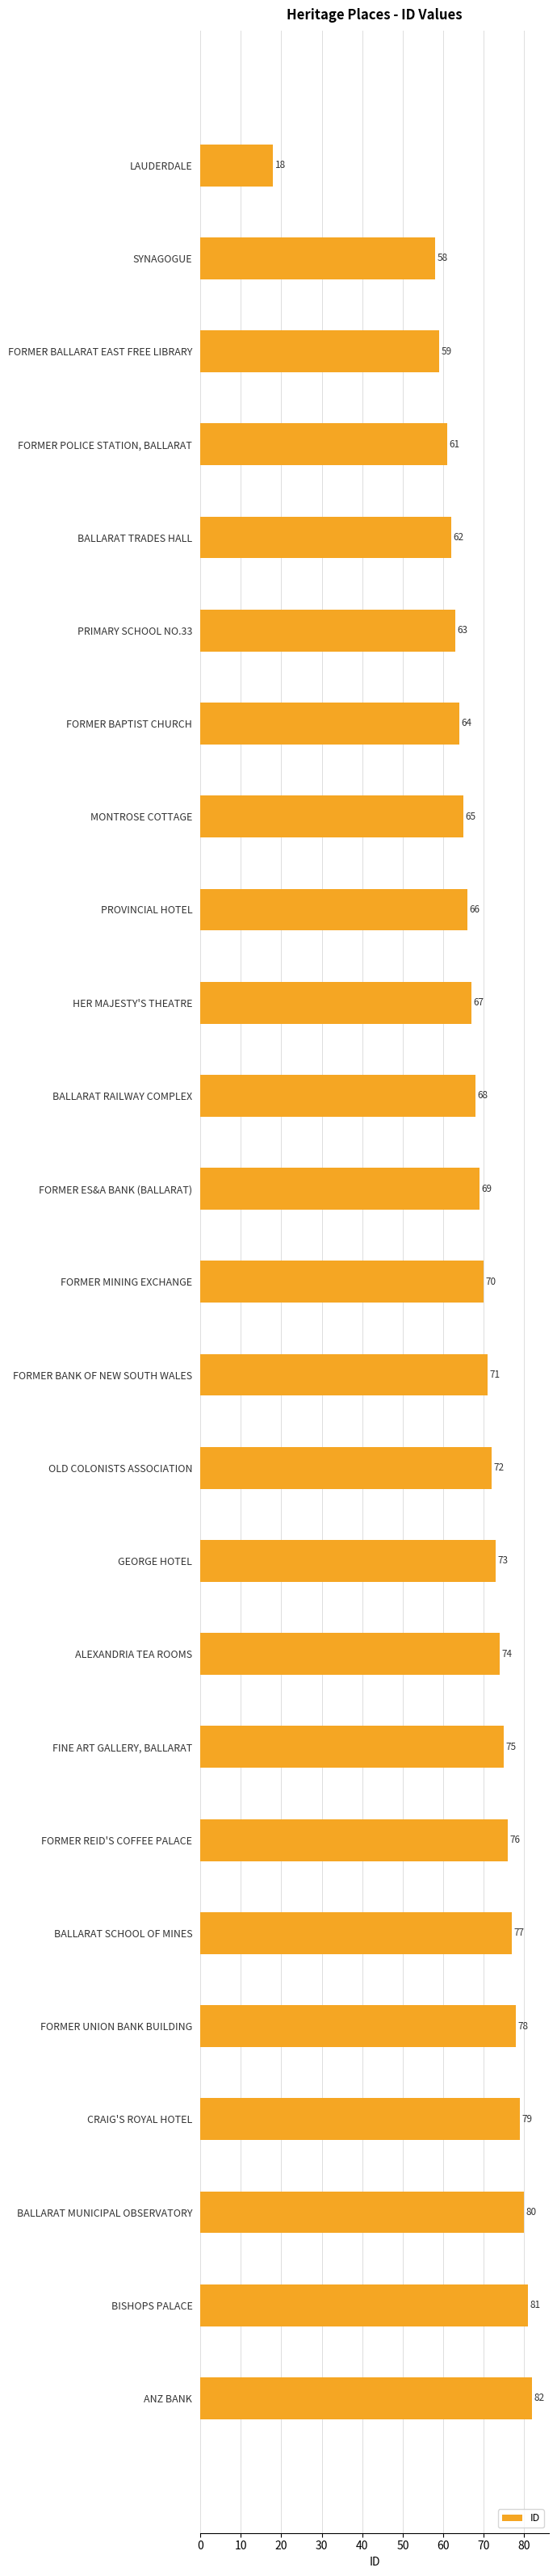

What is the value of the 2nd bar from the top?

58